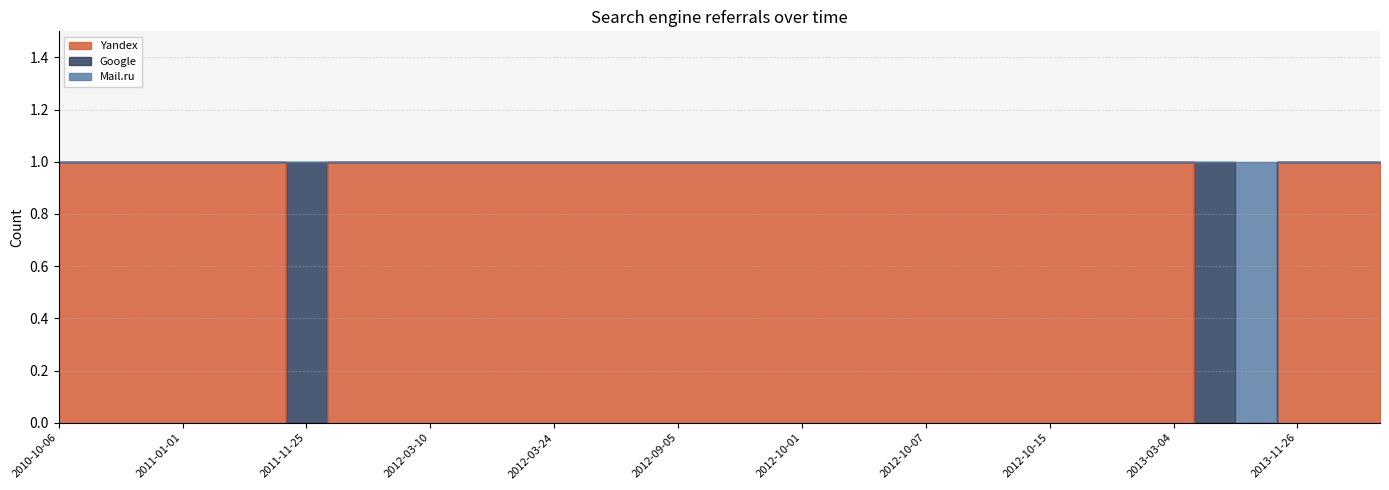

True or false: Mail.ru and Yandex intersect in this chart.

False